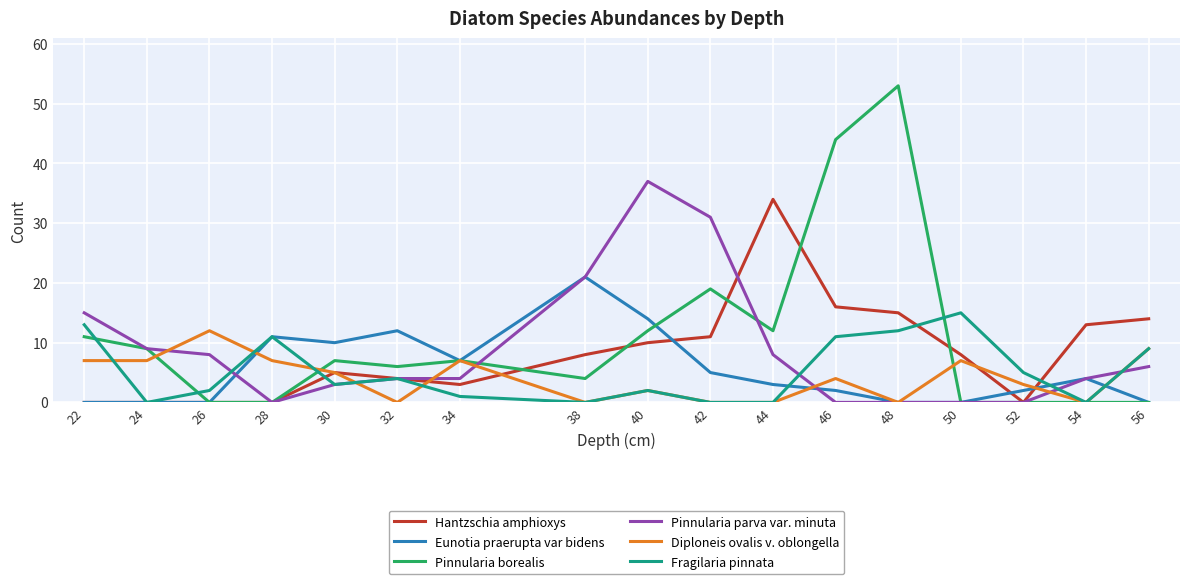

True or false: Hantzschia amphioxys and Eunotia praerupta var bidens intersect in this chart.

True